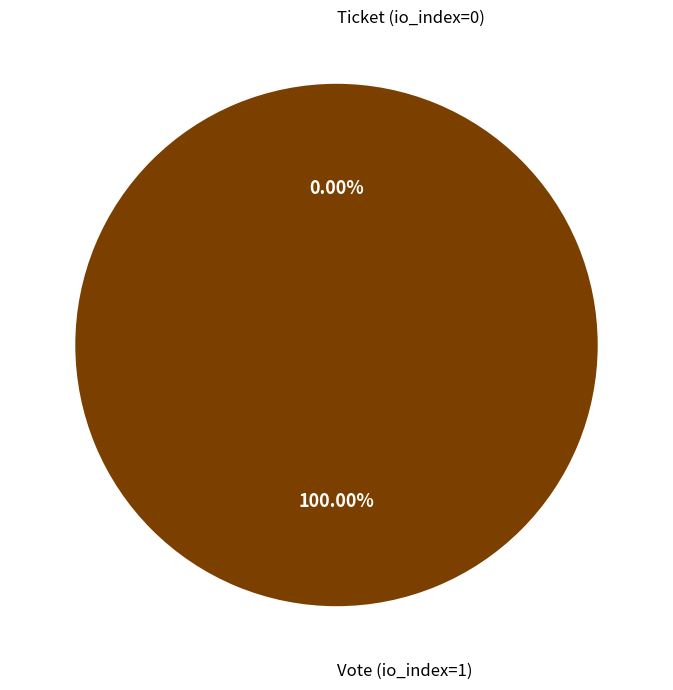

To the nearest percent, what portion does Vote (io_index=1) represent?

100%